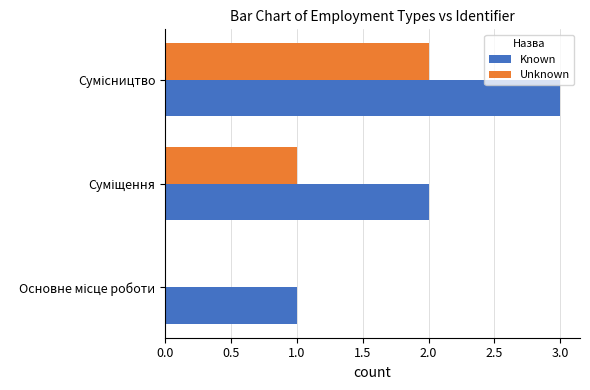

Which series has the largest total across all categories?

Known